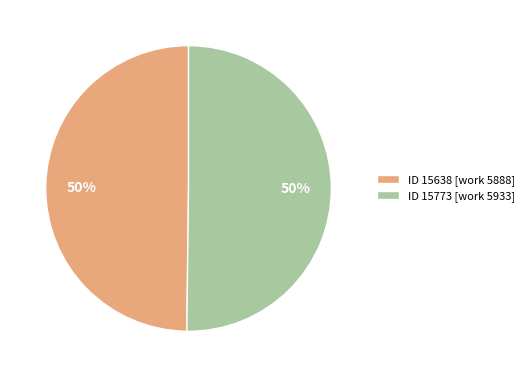

Is it true that ID 15638 [work 5888] is 38% of the pie?

False